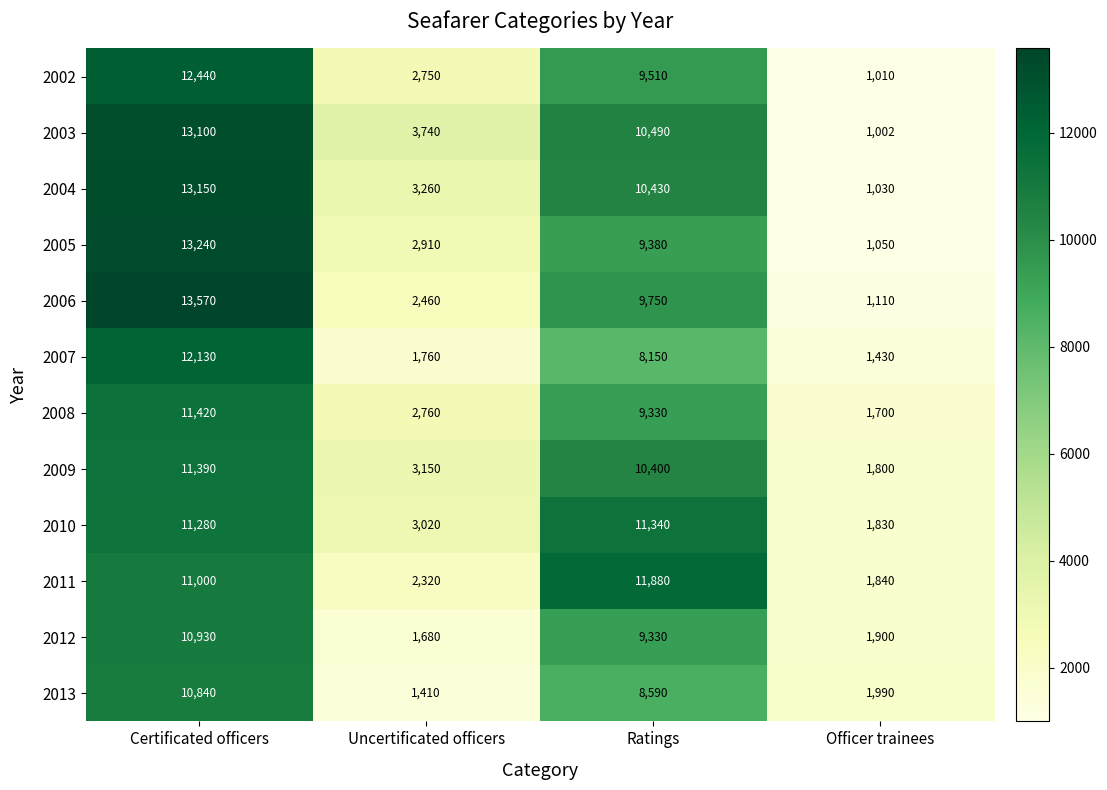

Which category has the highest value across all series?

Certificated officers